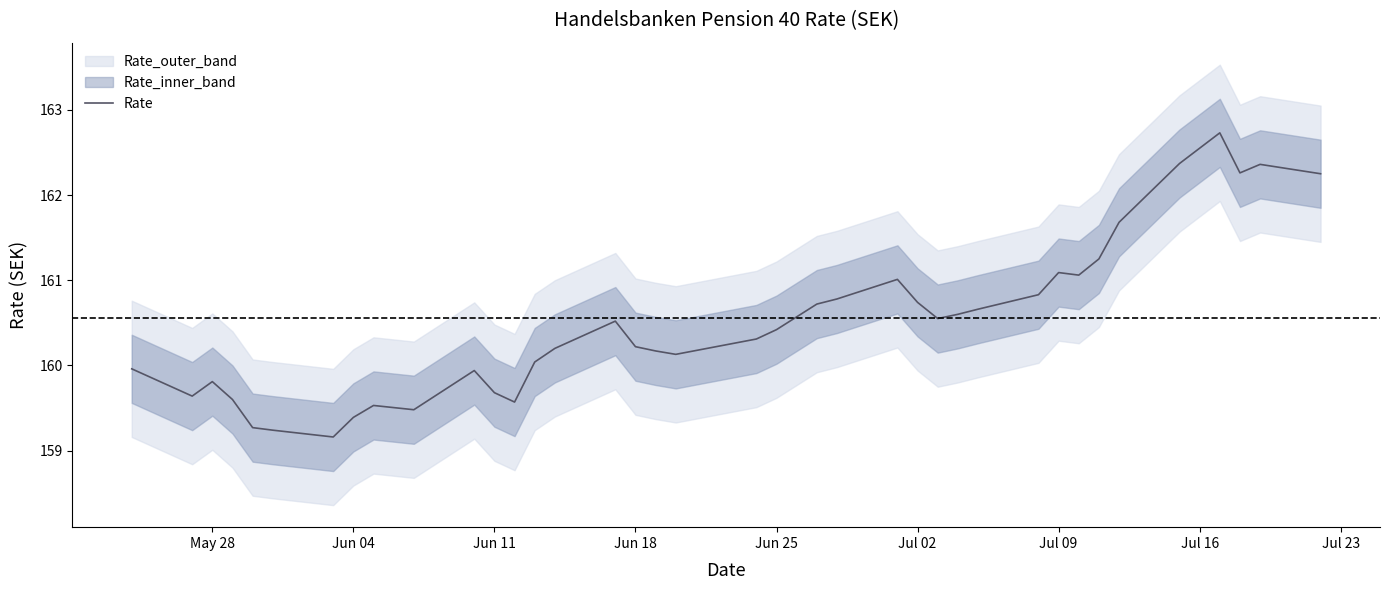

What is the greatest value displayed?

162.7